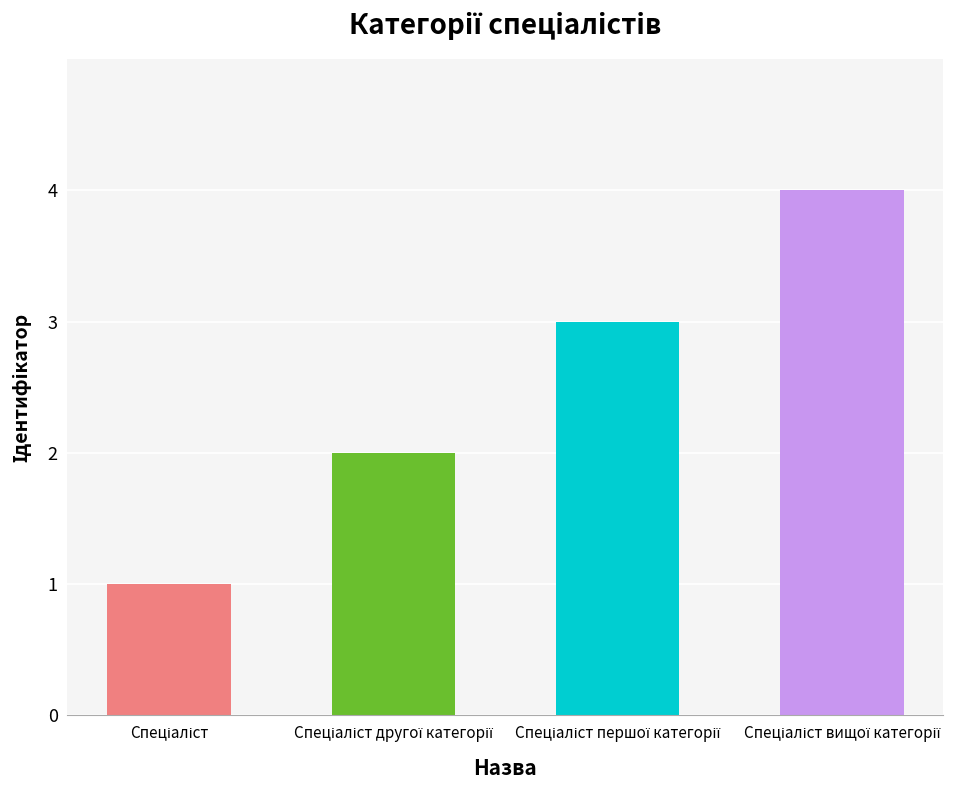

What is the sum of all values?

10